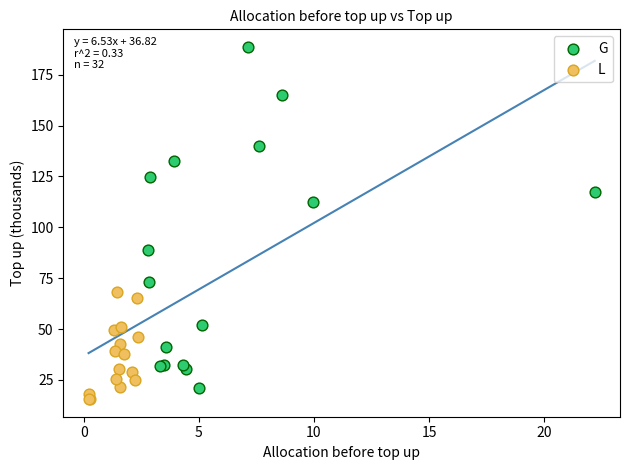

Which series reaches the minimum Y coordinate?

L